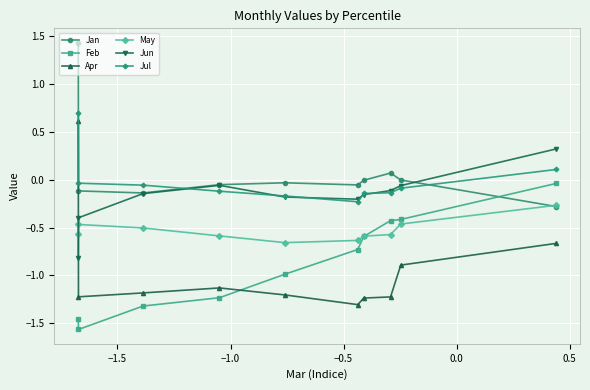

True or false: Jul and Feb intersect in this chart.

False